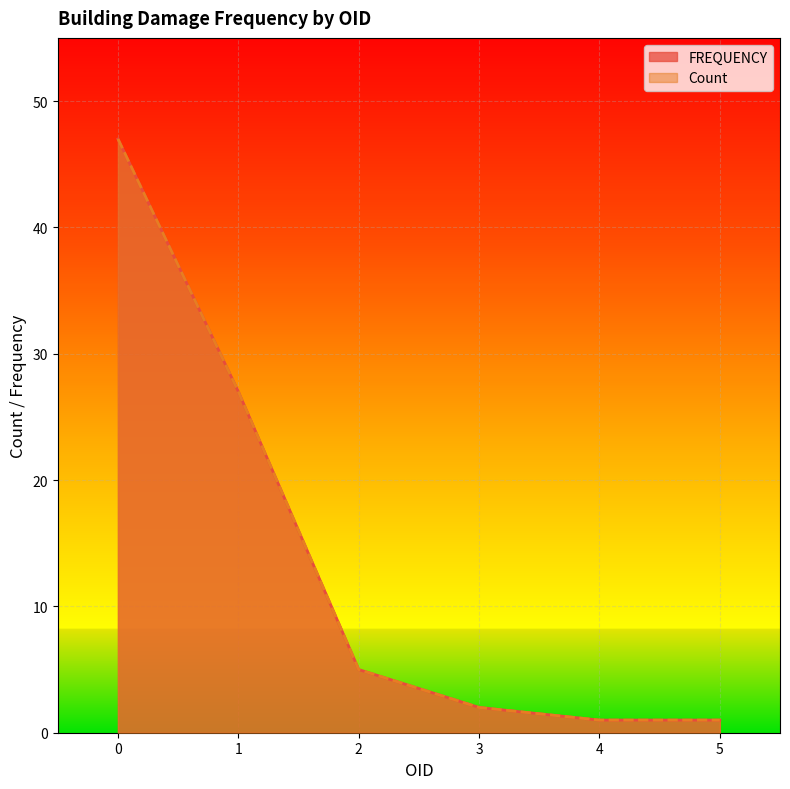

True or false: FREQUENCY and Count cross at least once.

False